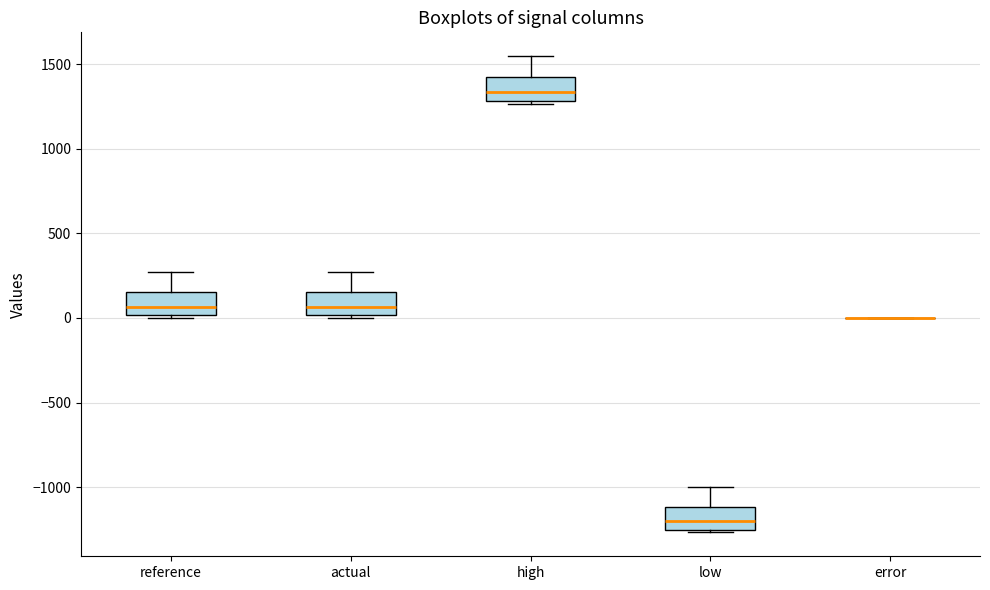

Reading left to right, transcribe this box plot: for each box, give where its median line is, the range the box spans, and where its two whiskers end, as read against the y-axis. The values are not printed on the chart, so give them approximately, as read against the axis.

reference: median 50, box 0 to 150, whiskers 0 (just below the box's lower edge) to 250
actual: median 50, box 0 to 150, whiskers 0 (just below the box's lower edge) to 250
high: median 1350, box 1300 to 1400, whiskers 1250 to 1550
low: median -1200, box -1250 to -1100, whiskers -1250 (just below the box's lower edge) to -1000
error: box collapsed to a line at 0, whiskers 0 to 0